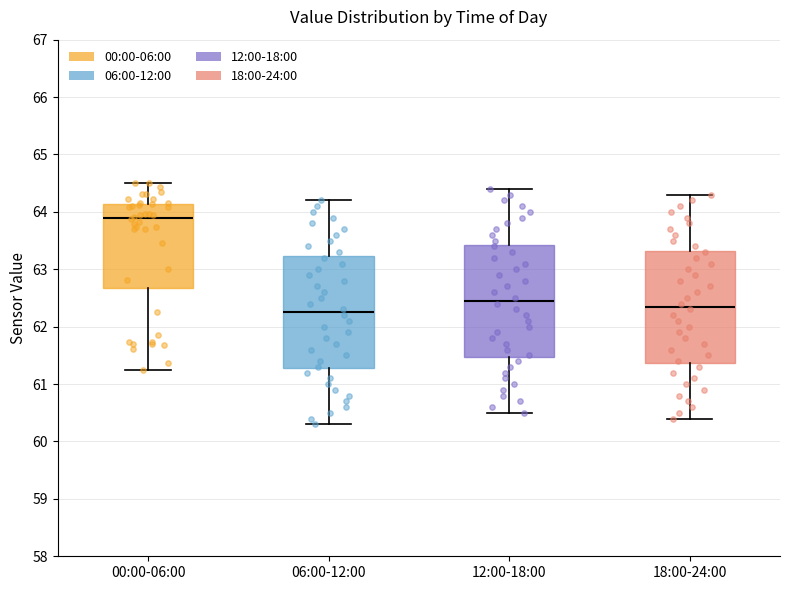

Reading left to right, transcribe this box plot: for each box, give where its median line is, the range the box spans, and where its two whiskers end, as read against the y-axis. The values are not printed on the chart, so give them approximately, as read against the axis.

00:00-06:00: median 63.9, box 62.7 to 64.1, whiskers 61.2 to 64.5
06:00-12:00: median 62.3, box 61.3 to 63.2, whiskers 60.3 to 64.2
12:00-18:00: median 62.5, box 61.5 to 63.4, whiskers 60.5 to 64.4
18:00-24:00: median 62.4, box 61.4 to 63.3, whiskers 60.4 to 64.3